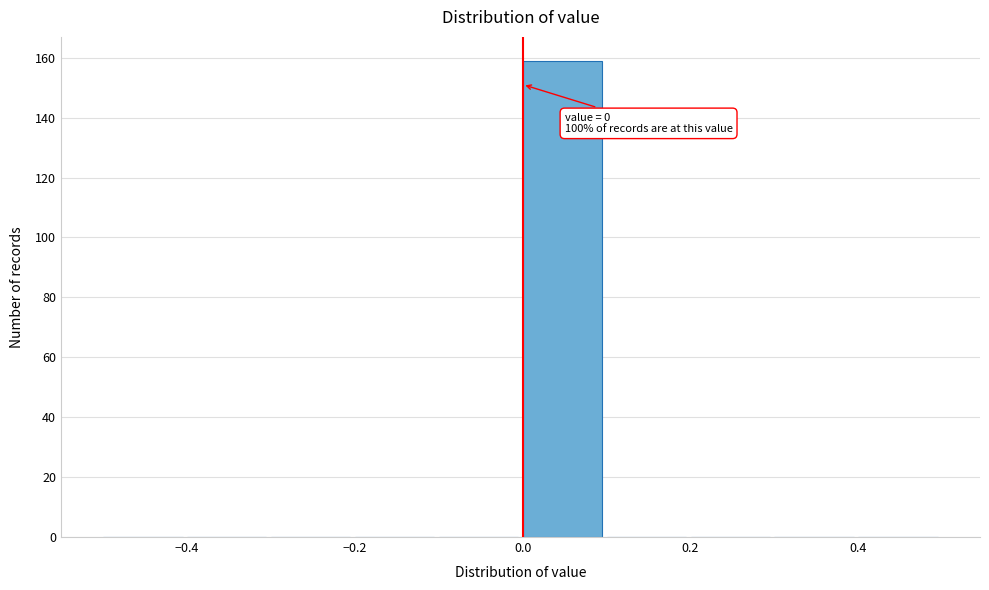

Which range on the x-axis has the tallest bar?

0.0 to 0.1